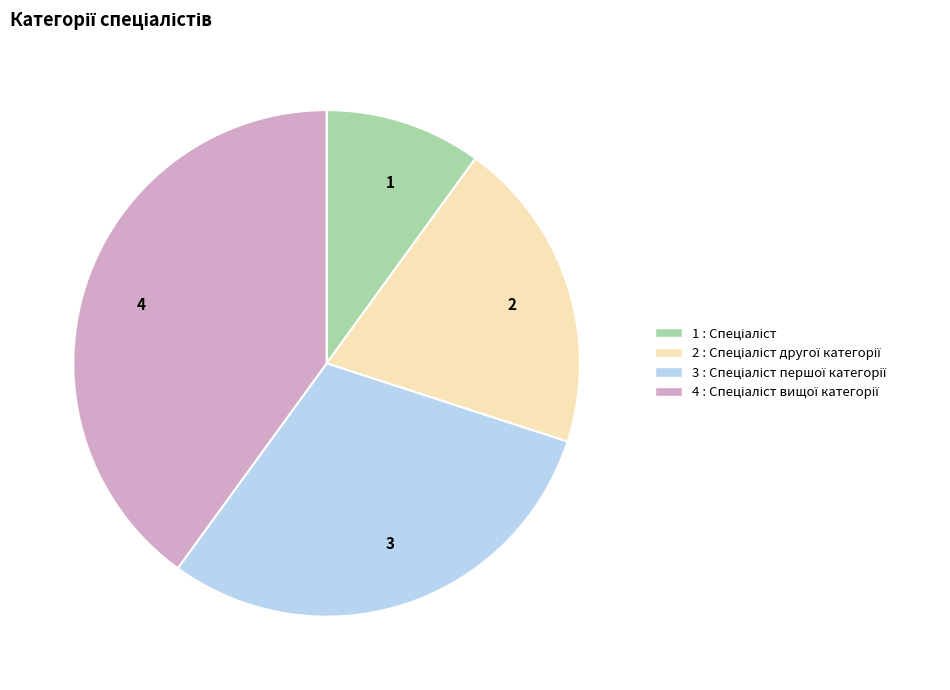

Is there a majority slice in this chart?

No